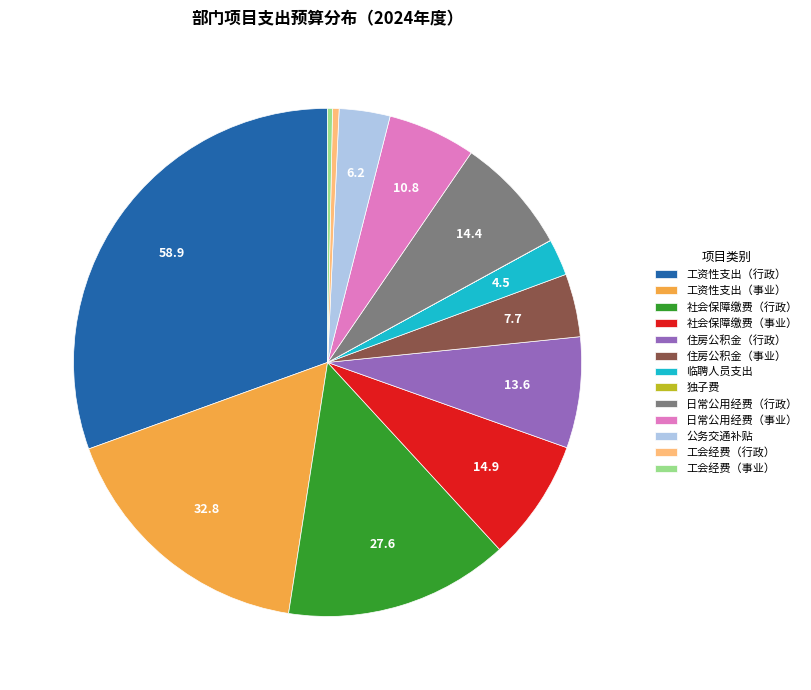

What is the largest slice in the pie chart?

工资性支出（行政）